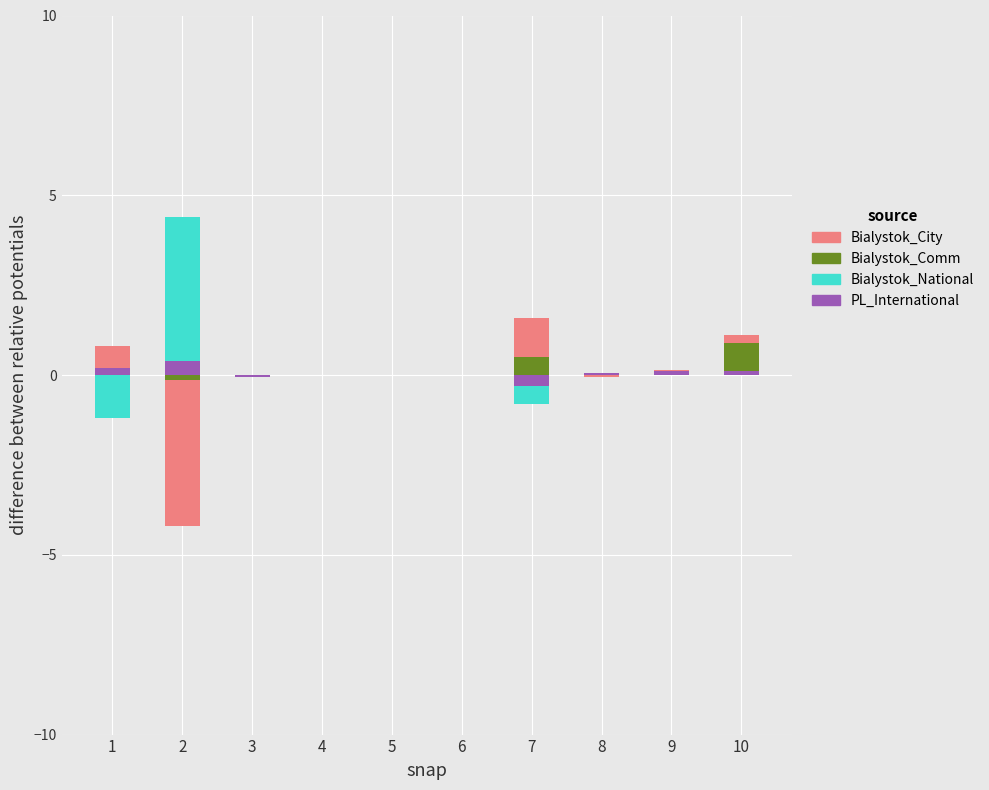

Between 2 and 9, which series saw the biggest shift?

Bialystok_National